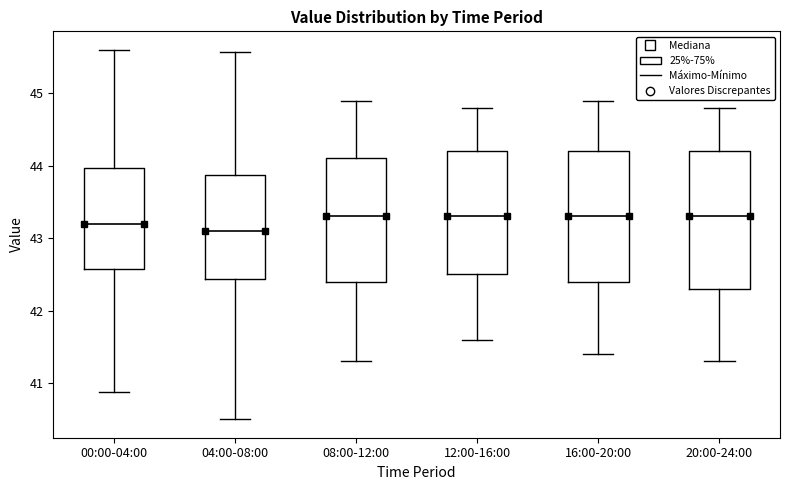

Where is the lower edge of the box for 08:00-12:00 on the y-axis? The values are not printed on the chart, so give them approximately, as read against the axis.

42.4